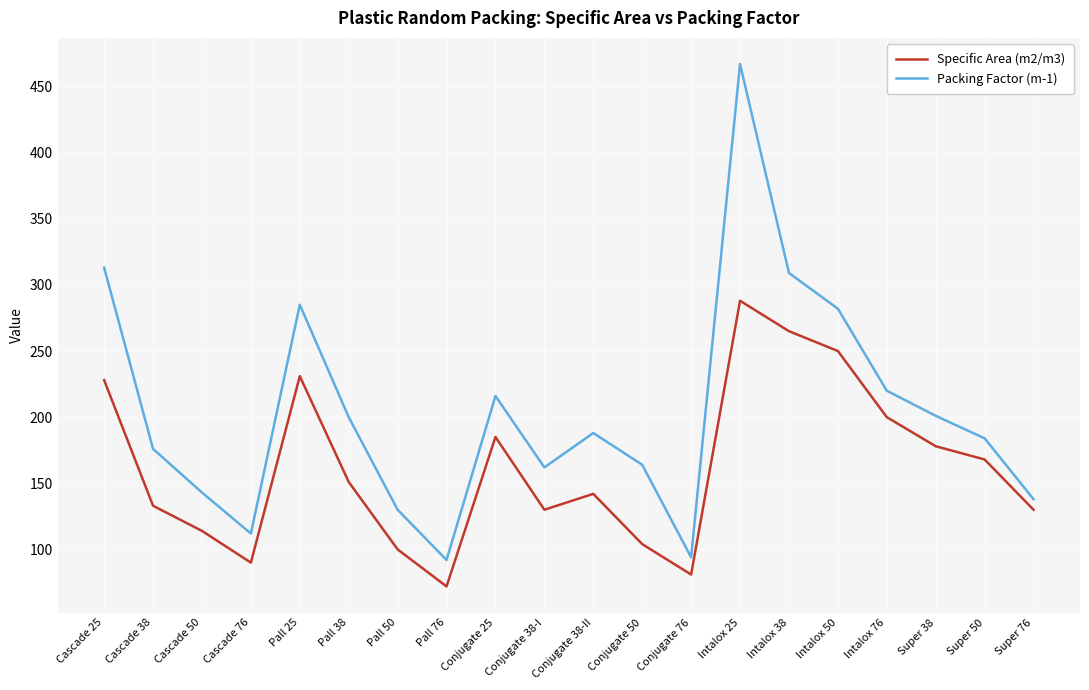

What is the difference between the highest and lowest values at Conjugate 38-II?

46